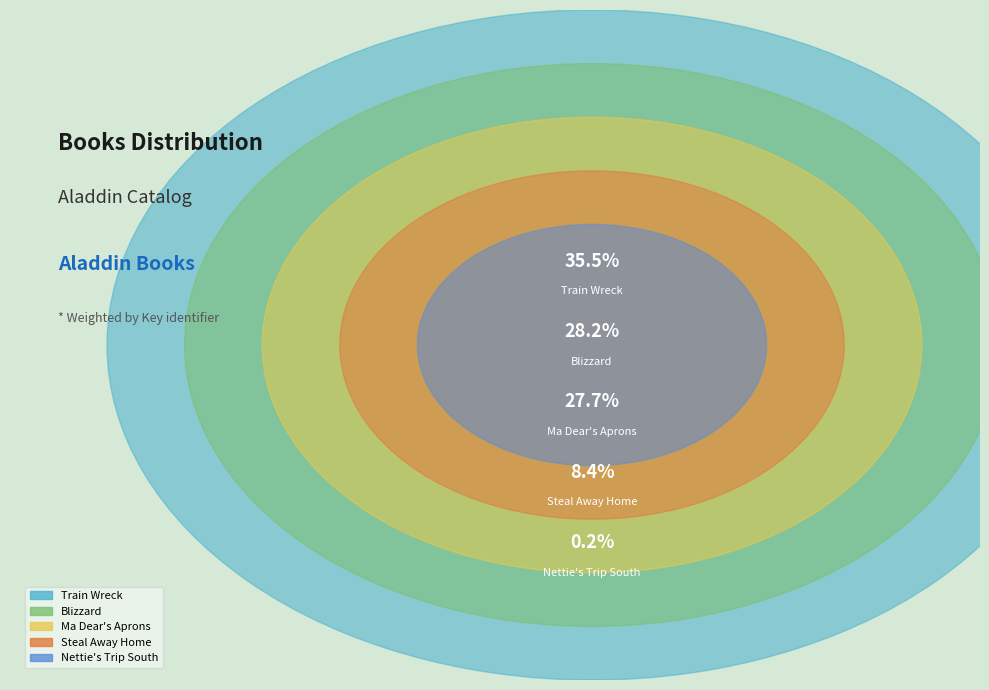

Rank the categories by value from highest to lowest.

Train Wreck, Blizzard, Ma Dear's Aprons, Steal Away Home, Nettie's Trip South